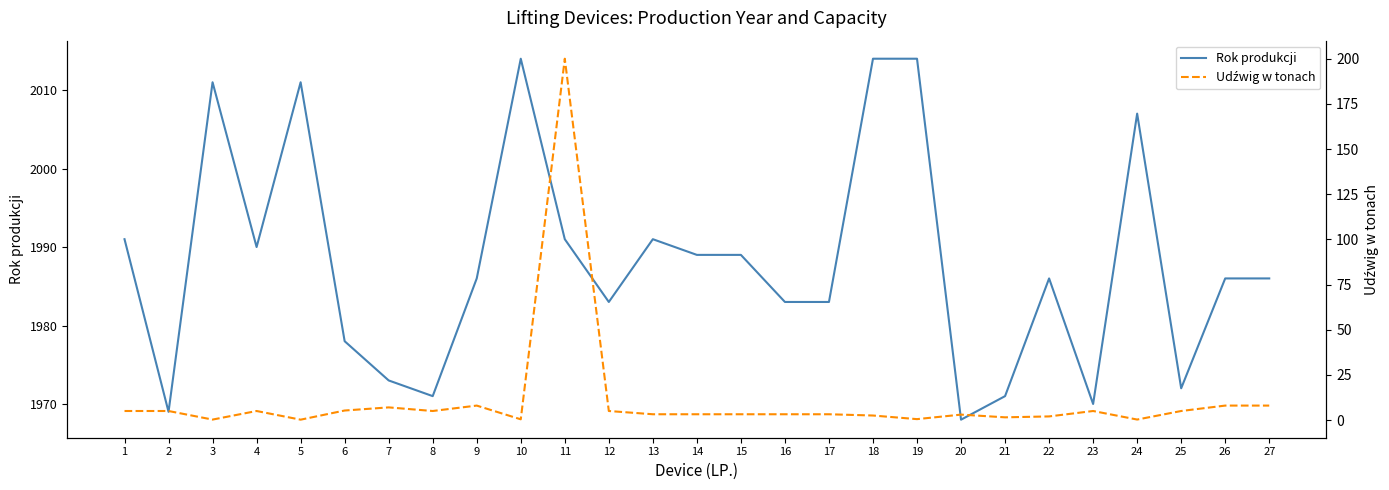

Reading left to right, transcribe all the data shown in this chart.

Rok produkcji: 1991.0	1969.0	2011.0	1990.0	2011.0	1978.0	1973.0	1971.0	1986.0	2014.0	1991.0	1983.0	1991.0	1989.0	1989.0	1983.0	1983.0	2014.0	2014.0	1968.0	1971.0	1986.0	1970.0	2007.0	1972.0	1986.0	1986.0
Udźwig w tonach: 5.0	5.0	0.2	5.0	0.2	5.3	7.0	5.0	8.0	0.4	200.0	5.0	3.2	3.2	3.2	3.2	3.2	2.5	0.5	3.0	1.5	2.0	5.0	0.3	5.0	8.0	8.0